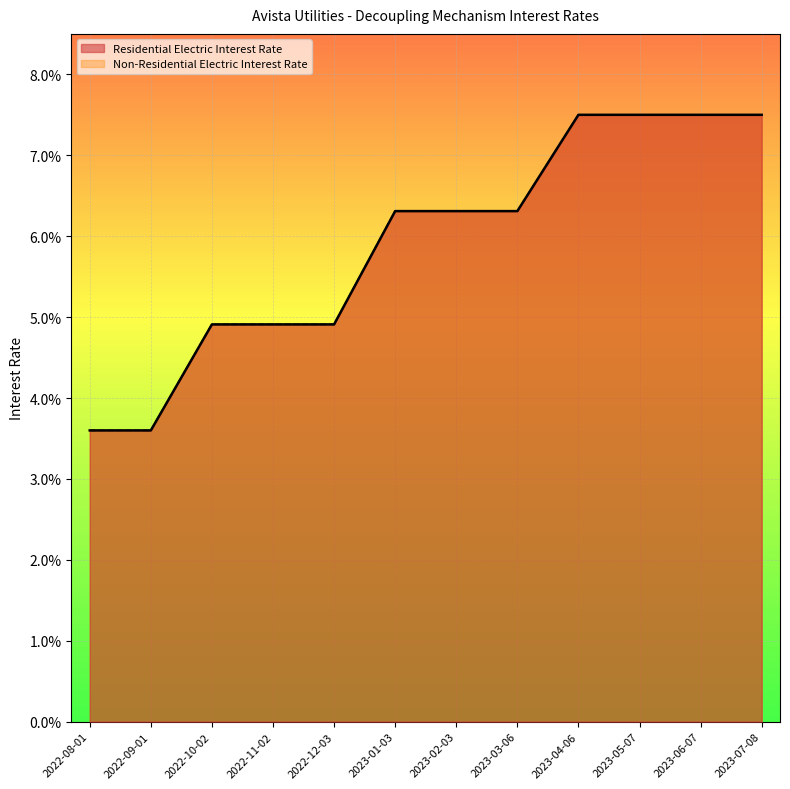

What position from the left is 2022-10-02?

3